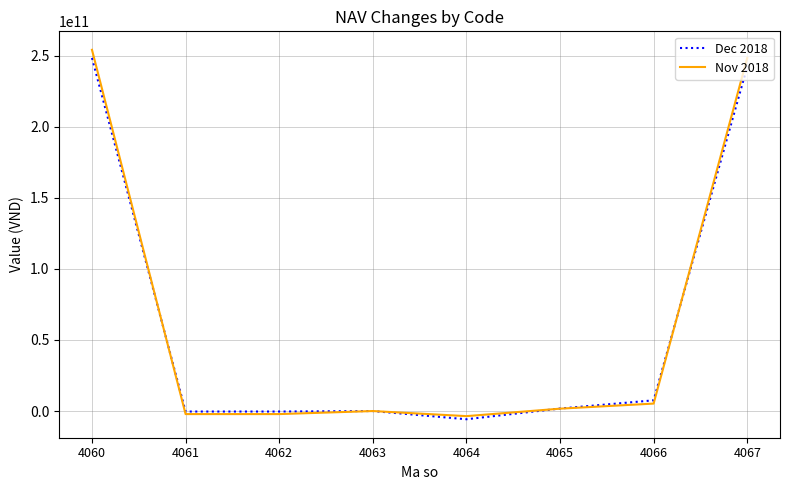

Which series has the largest range (max minus min)?

Nov 2018